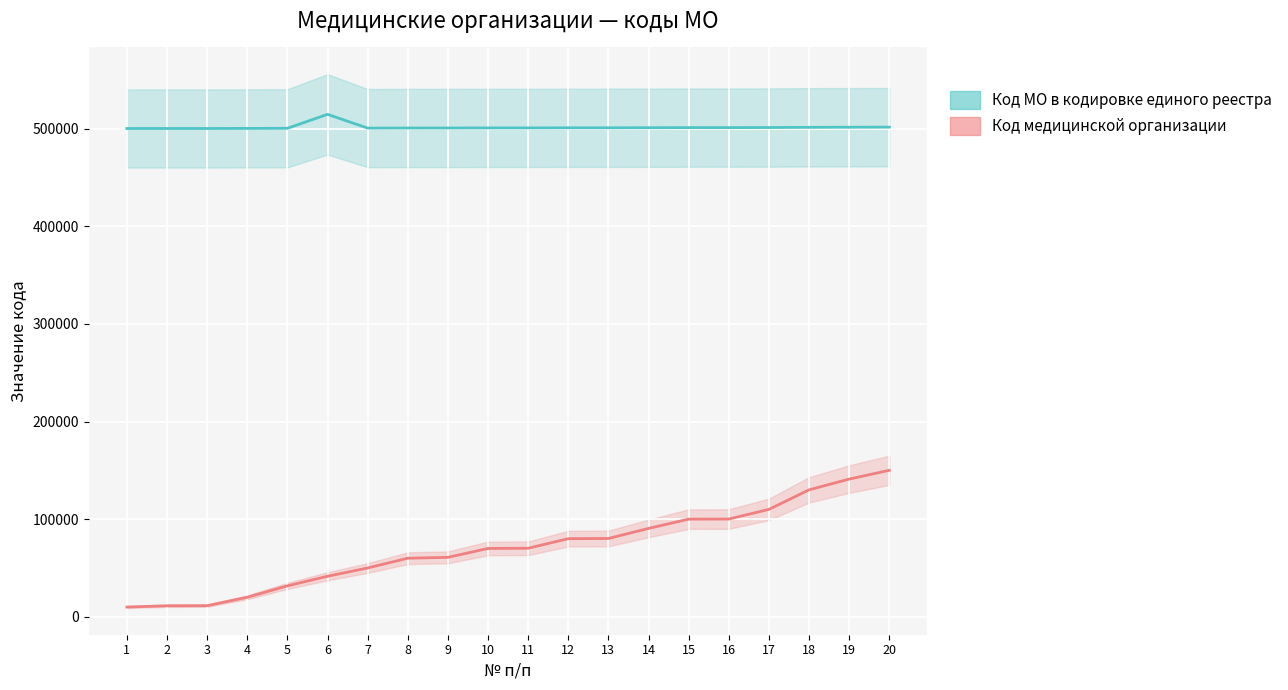

List the labels in order of Код медицинской организации value, largest first.

20, 19, 18, 17, 16, 15, 14, 13, 12, 11, 10, 9, 8, 7, 6, 5, 4, 3, 2, 1